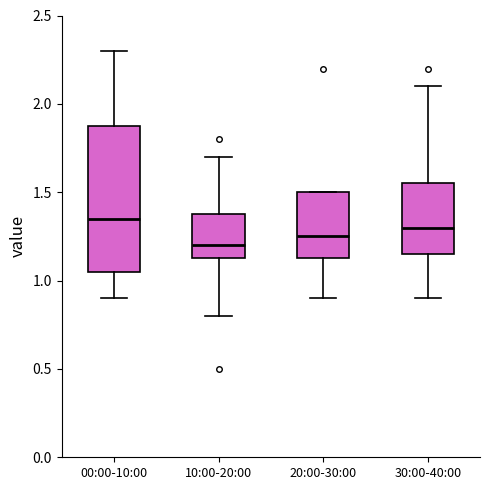

Which box is the tallest, from its lower edge to its upper edge?

00:00-10:00